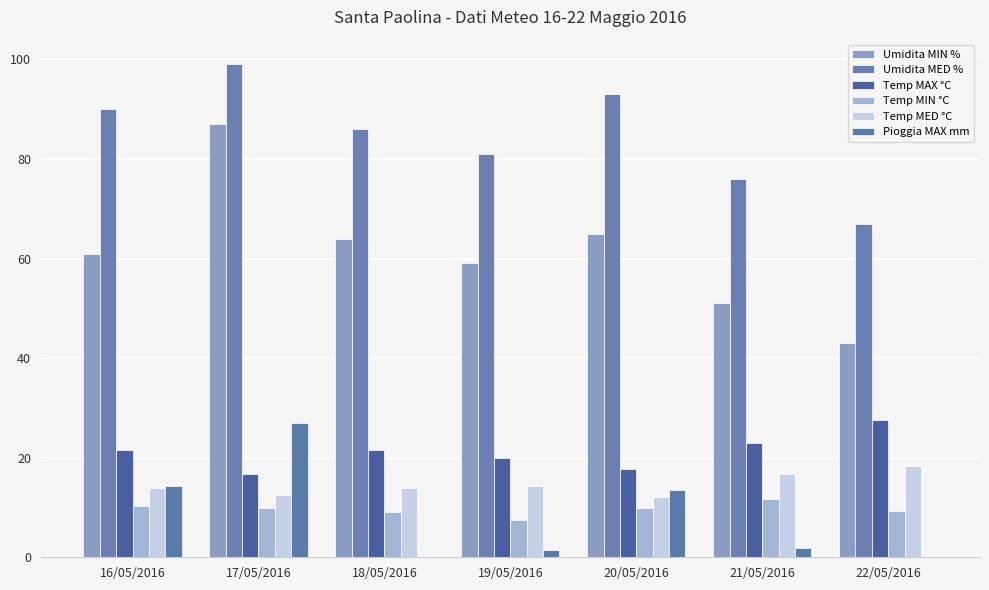

What is the value of the Temp MED °C bar at the 4th from the left?

14.3